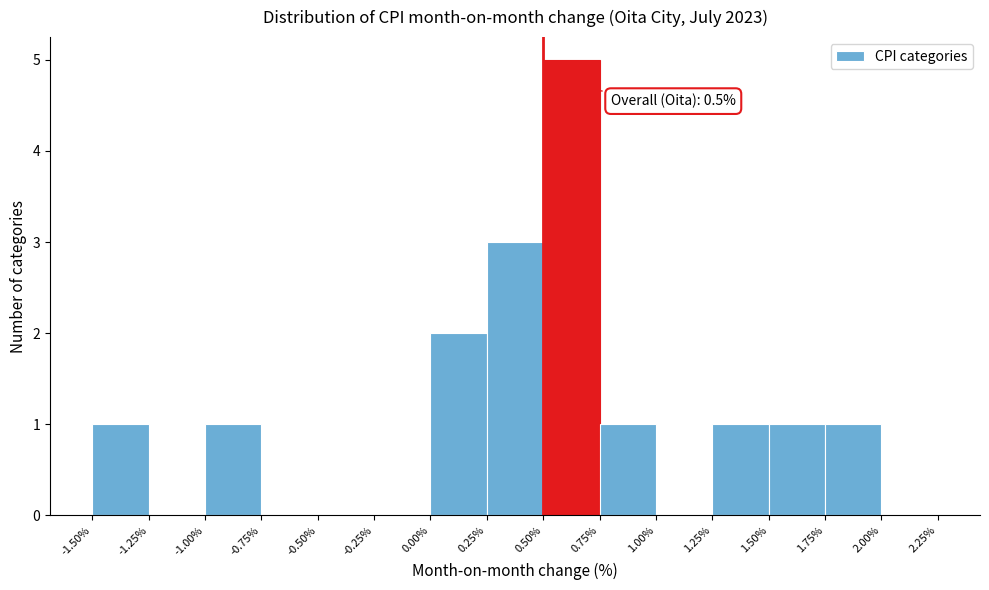

Over which range of the x-axis is the bar tallest?

0.50% to 0.75%